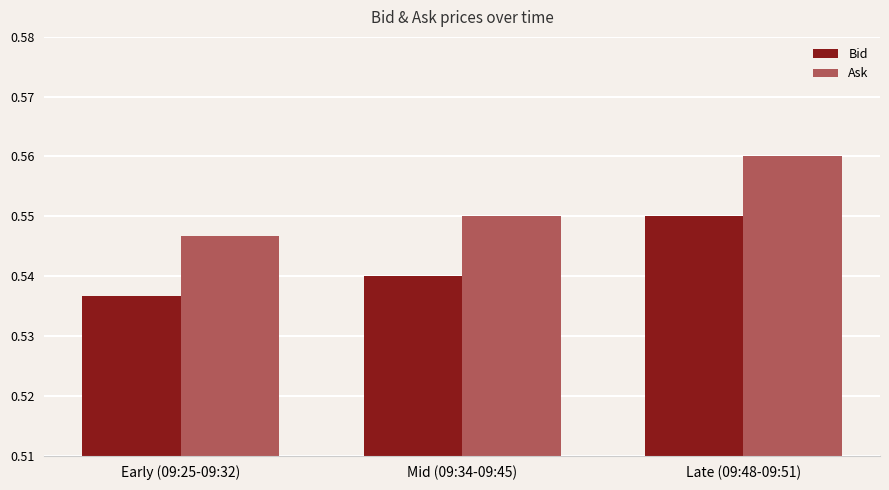

Which series has the largest total across all categories?

Ask